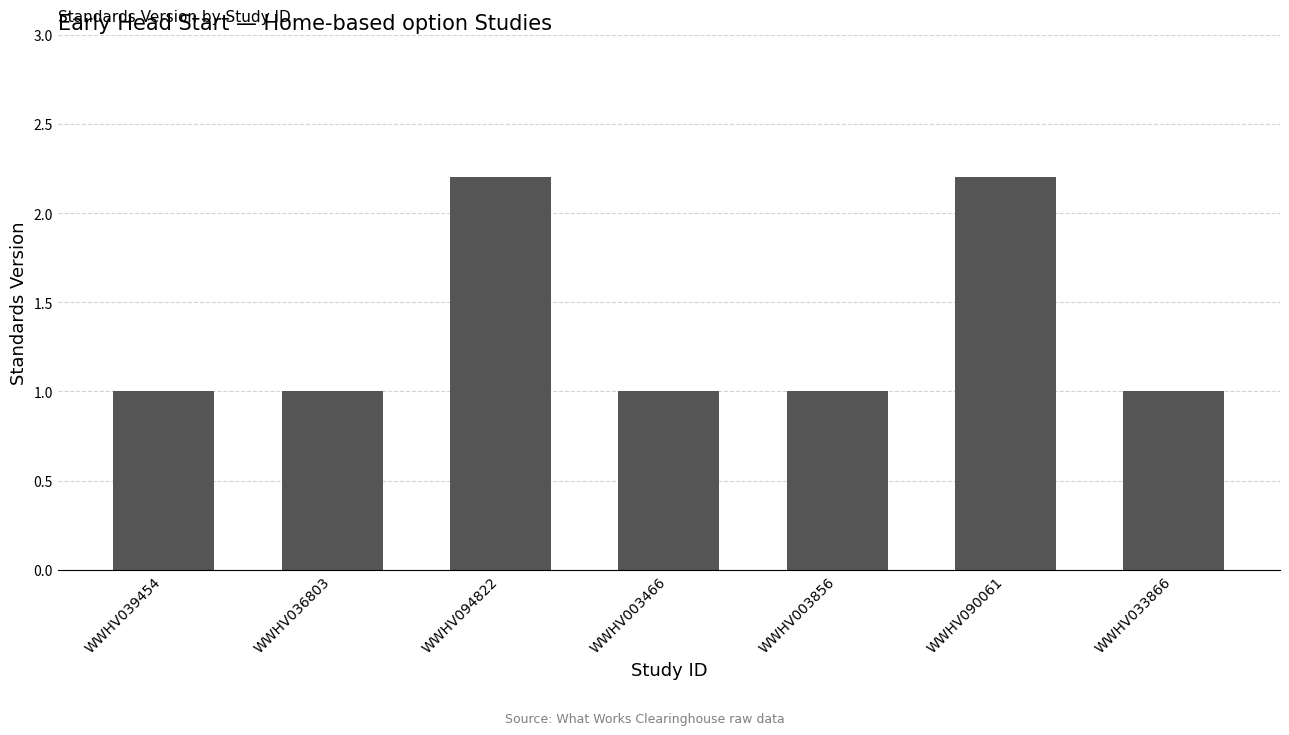

What is the ratio of the value at WWHV036803 to the value at WWHV094822?

0.5